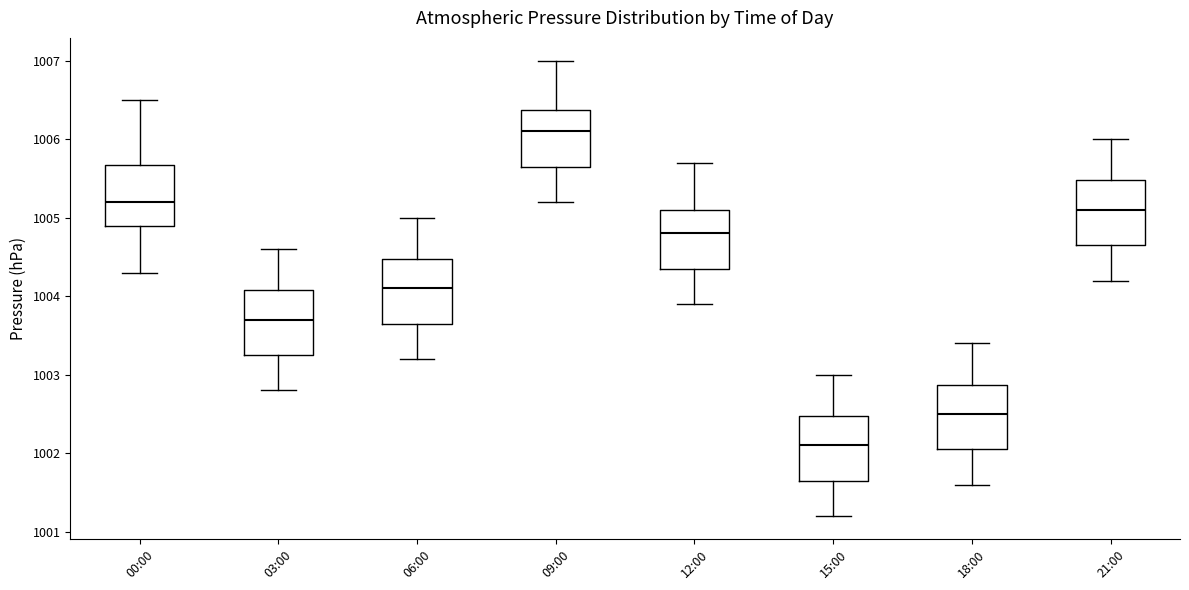

Reading left to right, read every box against the y-axis: the position of its median line, the range the box covers, and the ends of its whiskers. The values are not printed on the chart, so give them approximately, as read against the axis.

00:00: median 1005.2, box 1004.9 to 1005.7, whiskers 1004.3 to 1006.5
03:00: median 1003.7, box 1003.3 to 1004.1, whiskers 1002.8 to 1004.6
06:00: median 1004.1, box 1003.7 to 1004.5, whiskers 1003.2 to 1005.0
09:00: median 1006.1, box 1005.7 to 1006.4, whiskers 1005.2 to 1007.0
12:00: median 1004.8, box 1004.4 to 1005.1, whiskers 1003.9 to 1005.7
15:00: median 1002.1, box 1001.7 to 1002.5, whiskers 1001.2 to 1003.0
18:00: median 1002.5, box 1002.1 to 1002.9, whiskers 1001.6 to 1003.4
21:00: median 1005.1, box 1004.7 to 1005.5, whiskers 1004.2 to 1006.0